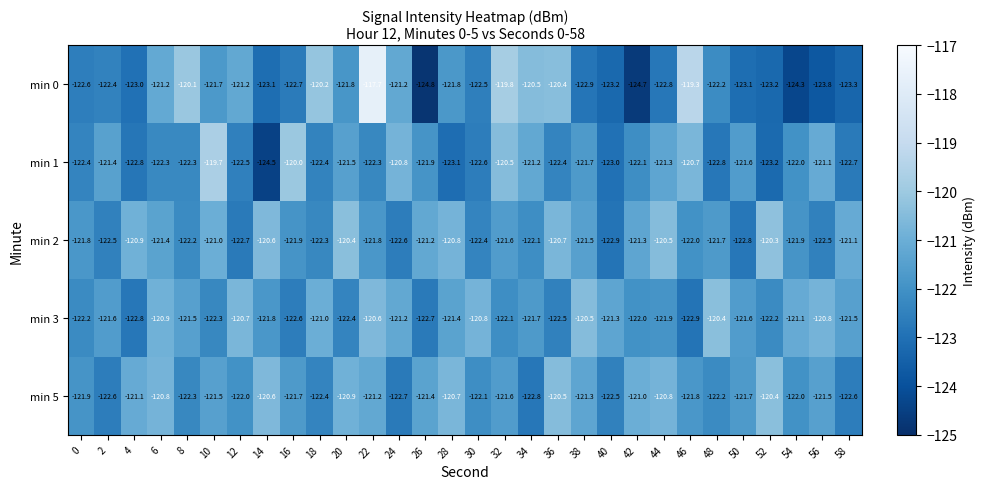

At how many categories does at least one series exceed -124?

30